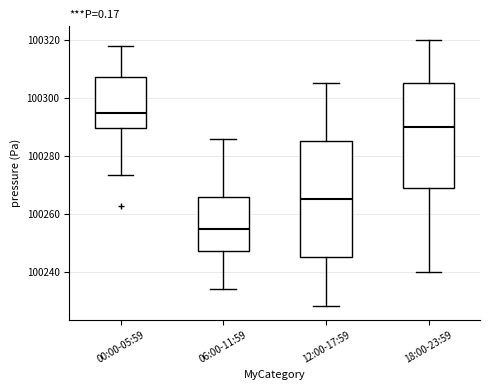

Reading left to right, transcribe this box plot: for each box, give where its median line is, the range the box spans, and where its two whiskers end, as read against the y-axis. The values are not printed on the chart, so give them approximately, as read against the axis.

00:00-05:59: median 100294, box 100290 to 100308, whiskers 100274 to 100318
06:00-11:59: median 100254, box 100248 to 100266, whiskers 100234 to 100286
12:00-17:59: median 100266, box 100246 to 100286, whiskers 100228 to 100306
18:00-23:59: median 100290, box 100268 to 100306, whiskers 100240 to 100320